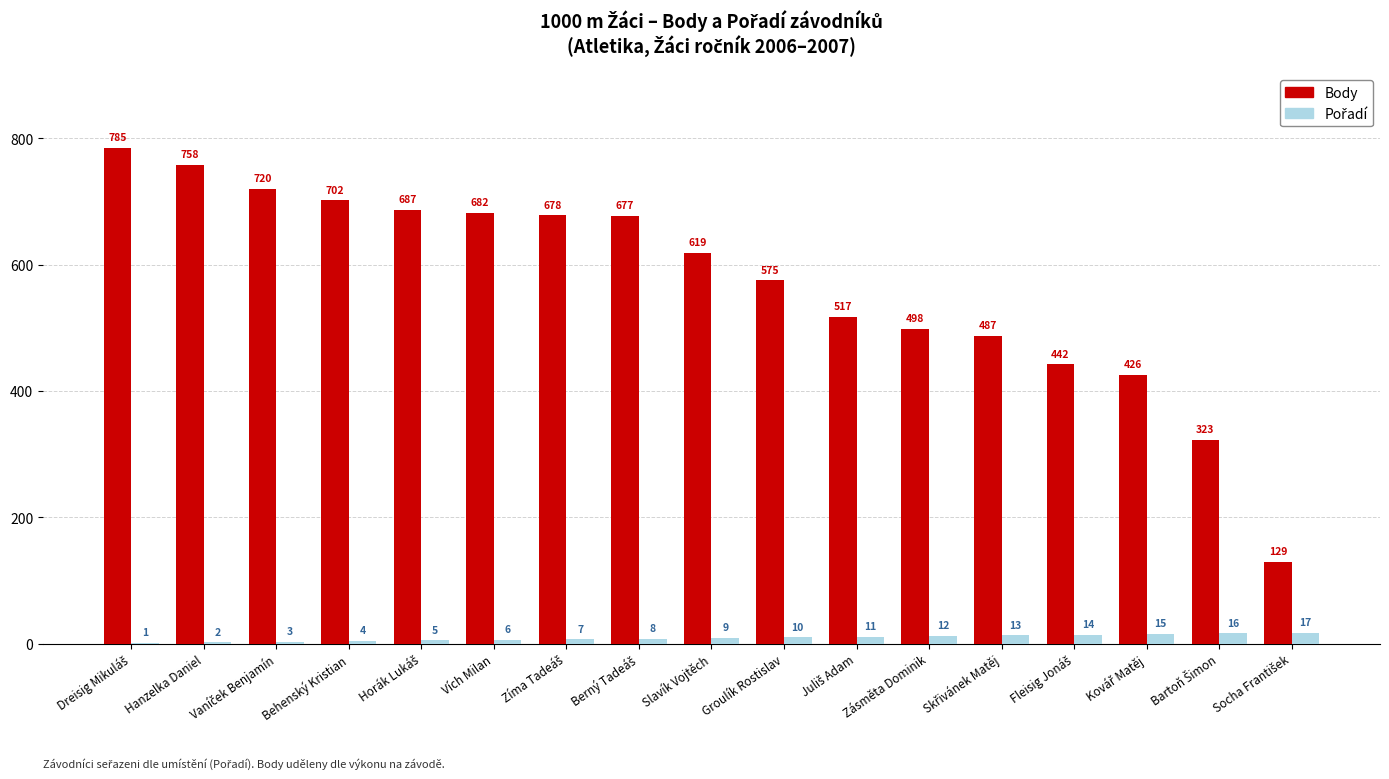

The Body series shows 955 at Groulík Rostislav. True or false?

False